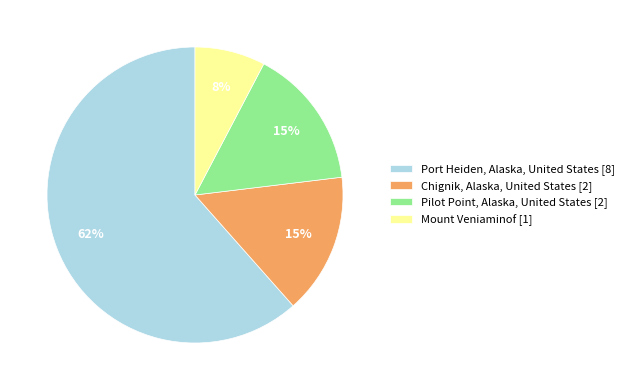

Is Pilot Point, Alaska, United States [2] the majority of the pie?

No